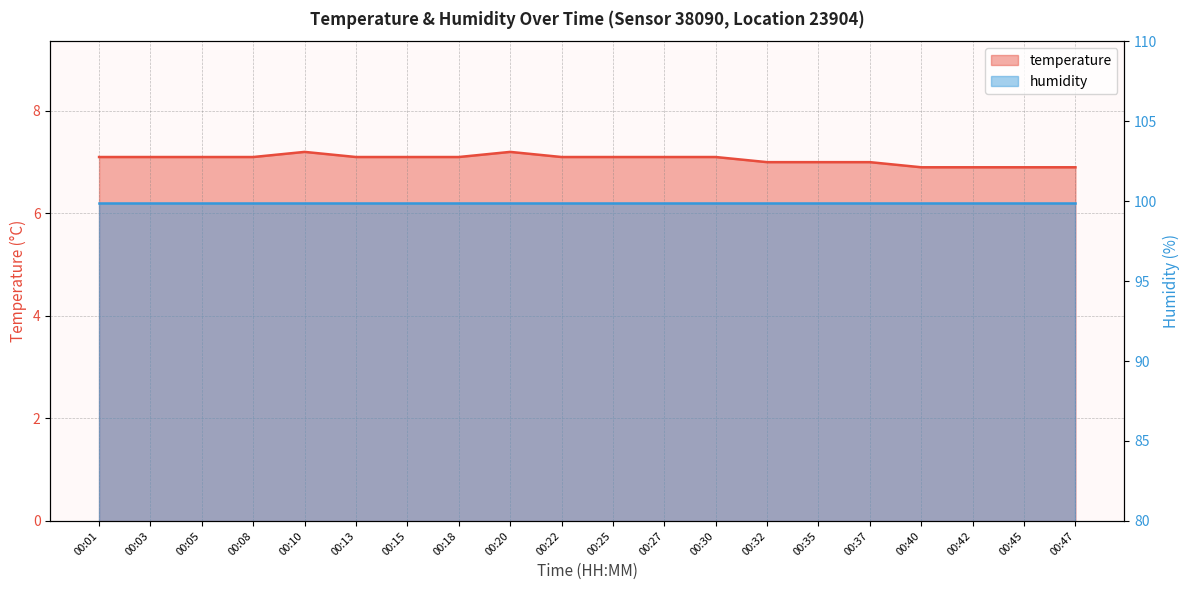

Reading left to right, list all the values displayed in this chart.

7.1	7.1	7.1	7.1	7.2	7.1	7.1	7.1	7.2	7.1	7.1	7.1	7.1	7.0	7.0	7.0	6.9	6.9	6.9	6.9